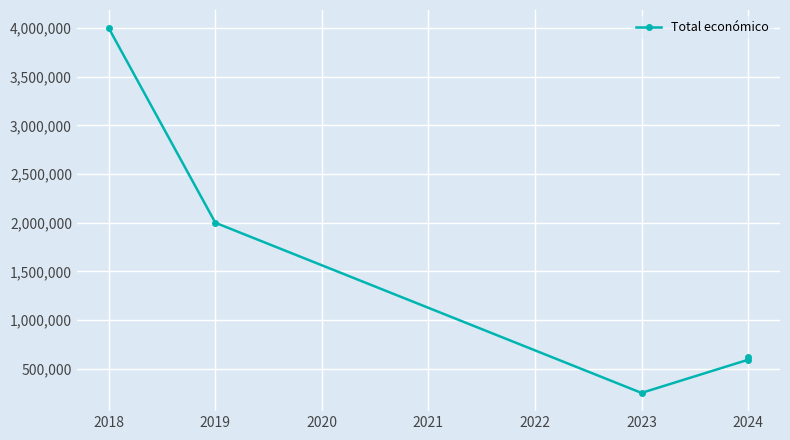

Reading right to left, what are all the values shown in this chart?

615375	590712	250000	1999580	3999674